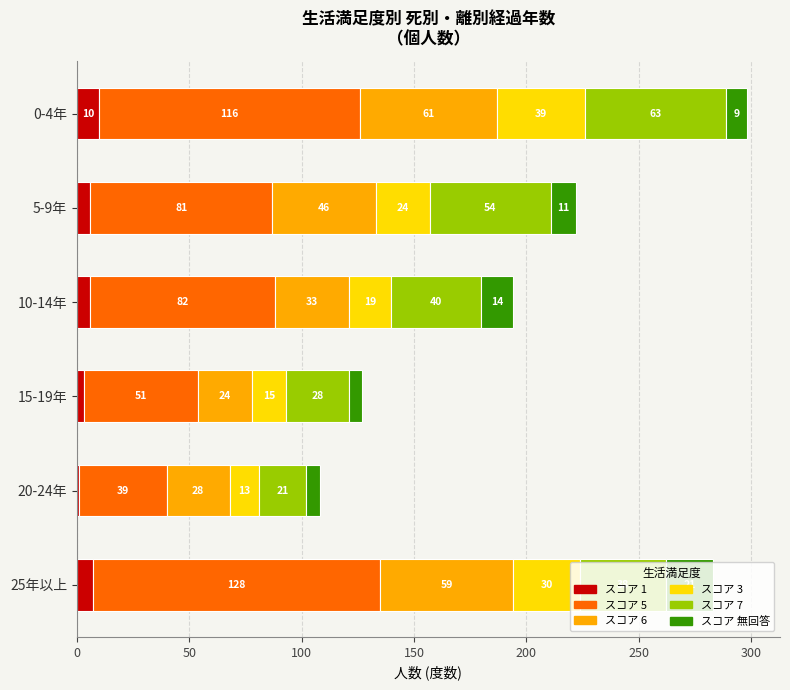

At which category is the sum across all series the highest?

0-4年